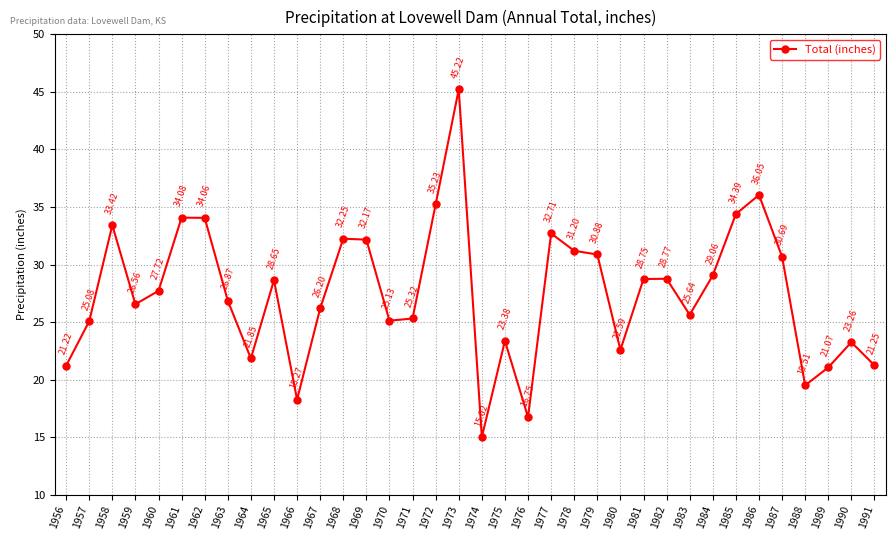

Rank the categories by value from lowest to highest.

1974, 1976, 1966, 1988, 1989, 1956, 1991, 1964, 1980, 1990, 1975, 1957, 1970, 1971, 1983, 1967, 1959, 1963, 1960, 1965, 1981, 1982, 1984, 1987, 1979, 1978, 1969, 1968, 1977, 1958, 1962, 1961, 1985, 1972, 1986, 1973